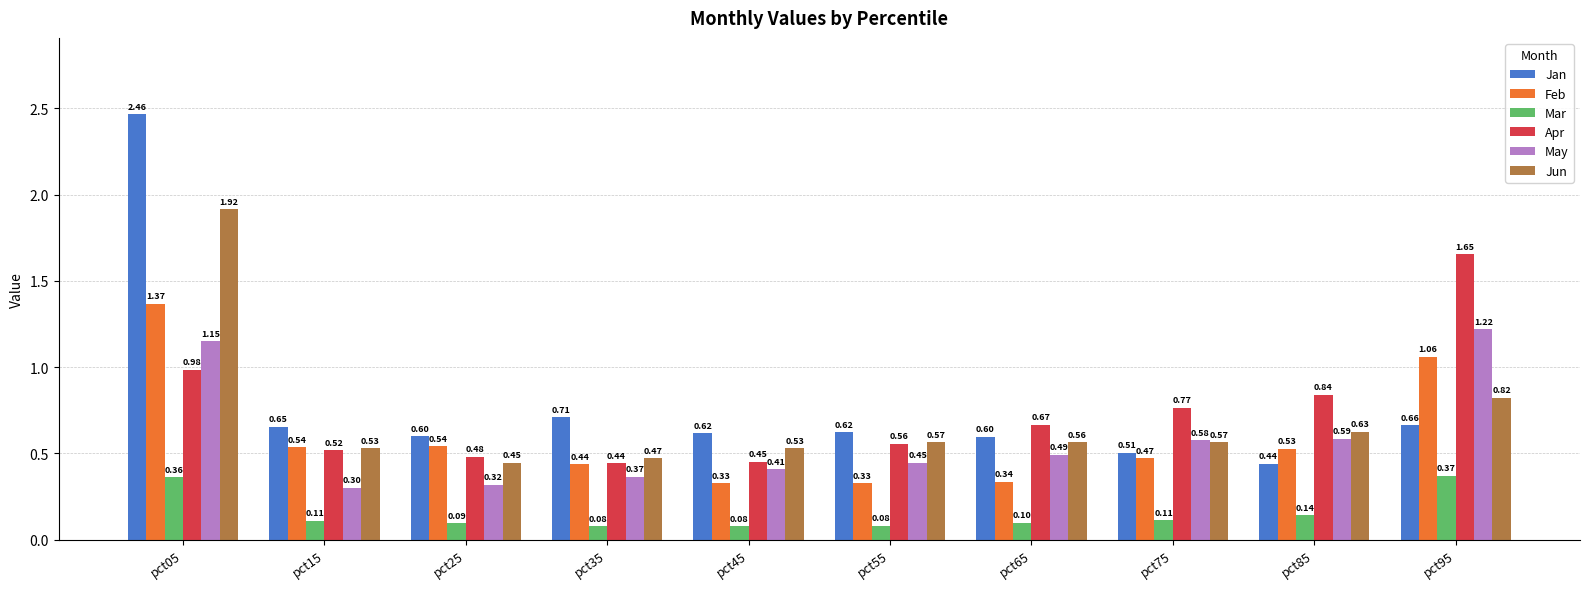

What is the sum of the May values at pct65 and pct55?

0.9